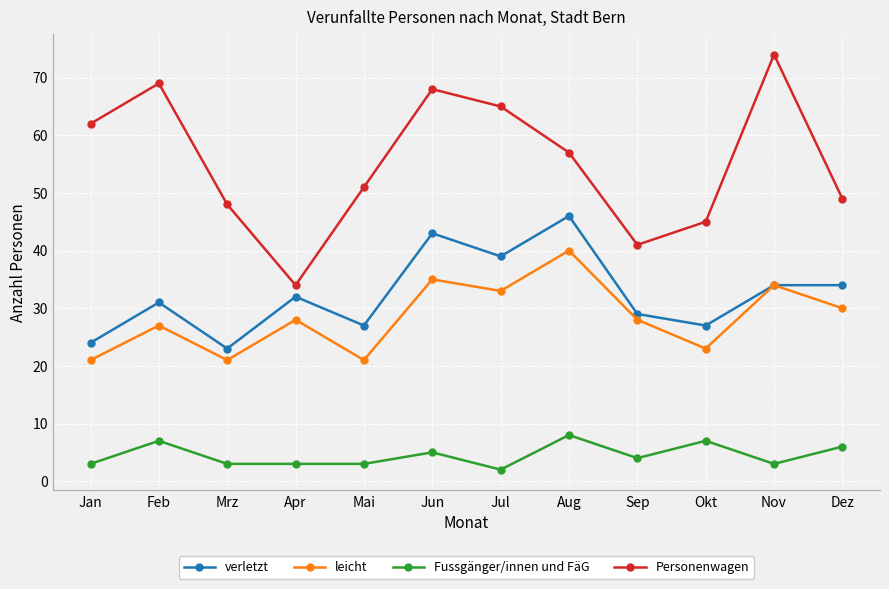

The Fussgänger/innen und FäG series shows 8 at Aug. True or false?

True